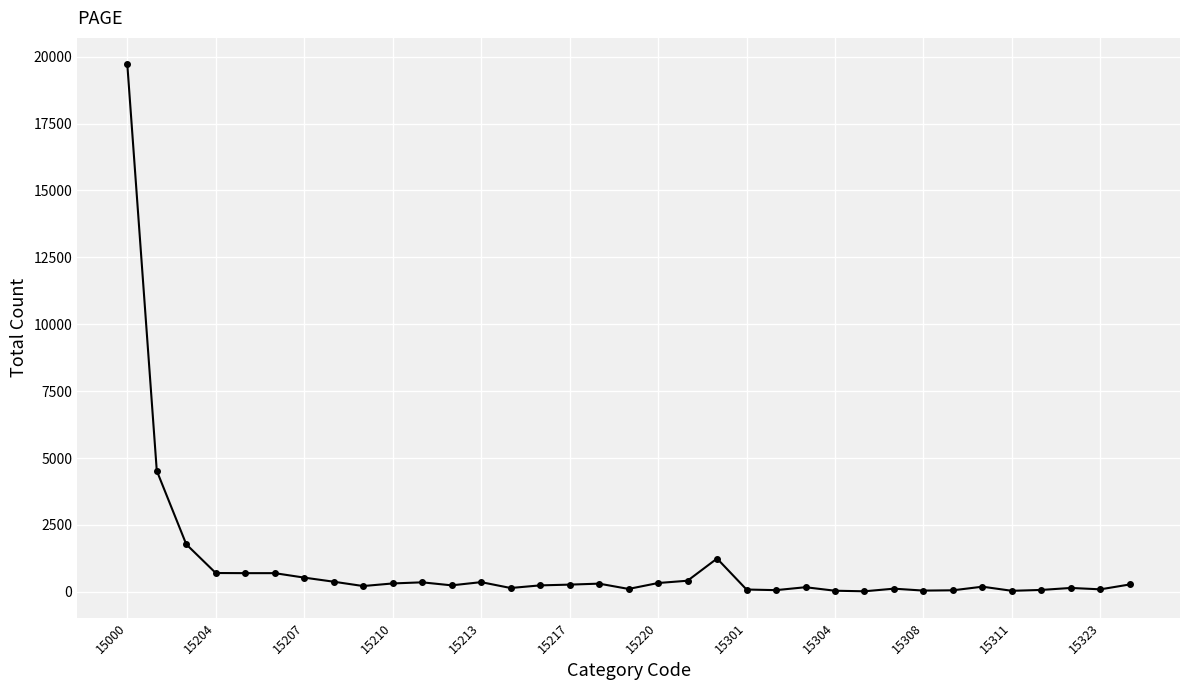

What is the greatest value displayed?

19719